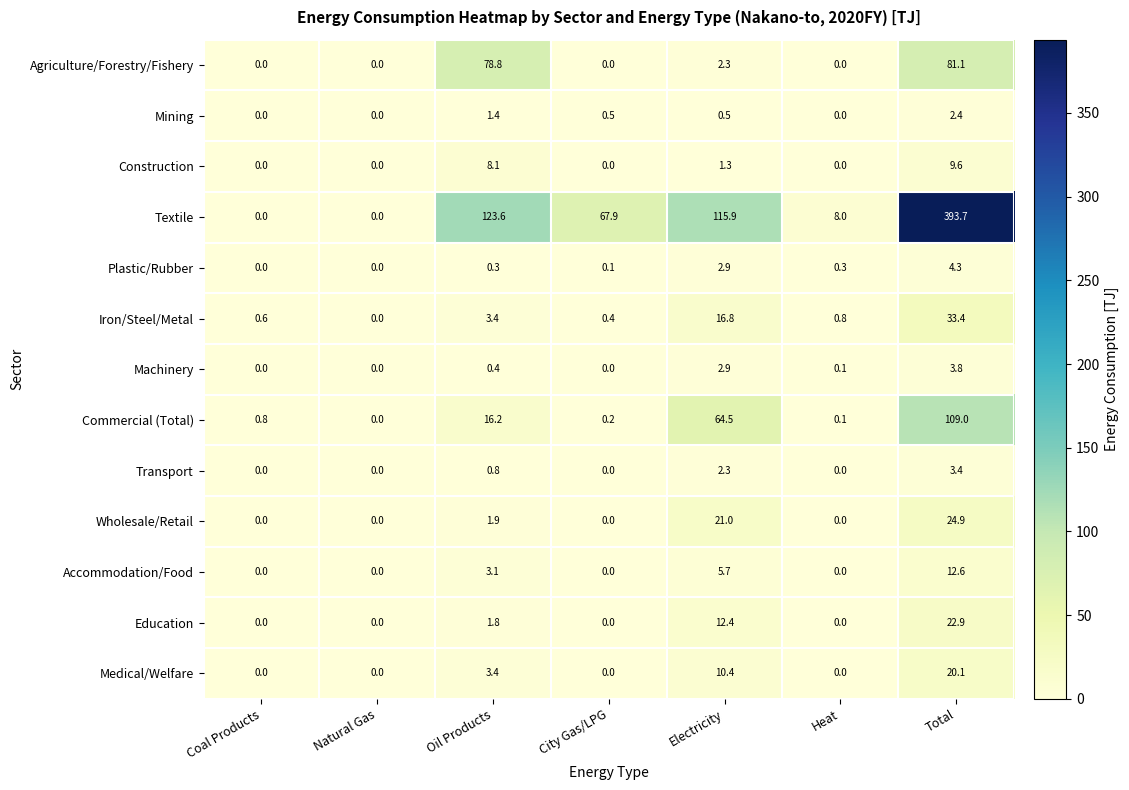

Between Coal Products and Heat, which series saw the biggest shift?

Textile